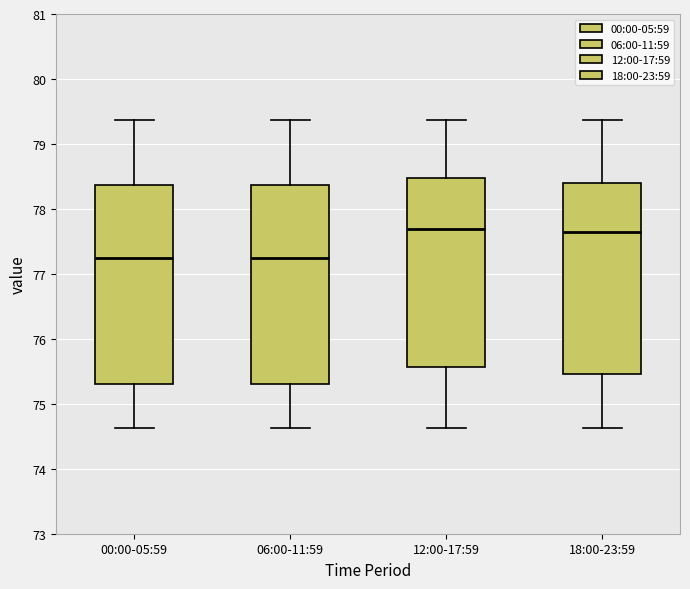

Where is the upper edge of the box for 12:00-17:59 on the y-axis? The values are not printed on the chart, so give them approximately, as read against the axis.

78.5